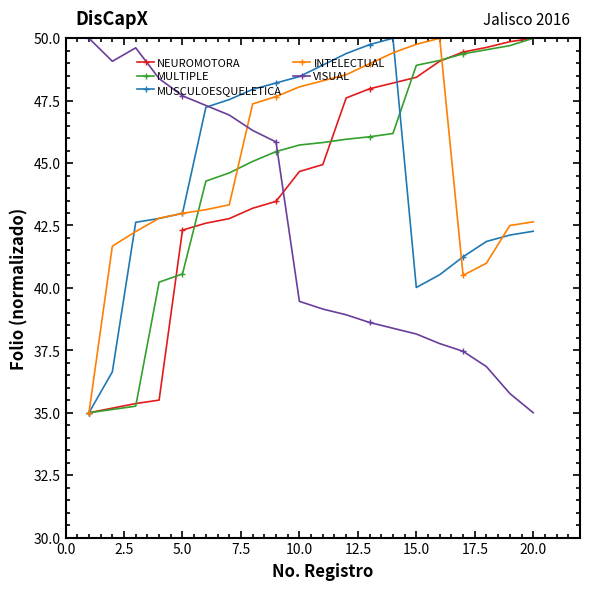

How many distinct data groups are displayed?

5